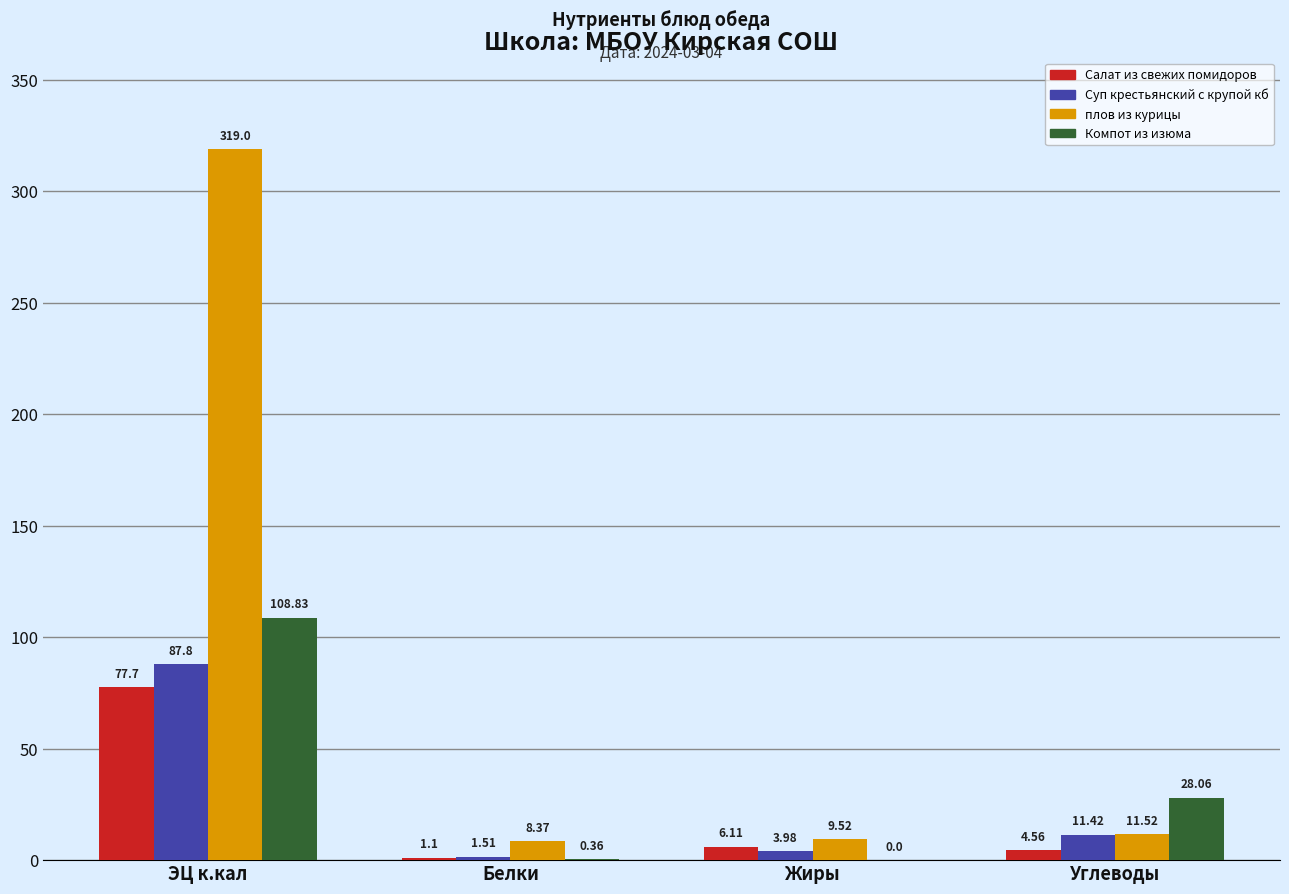

Which category has the highest value across all series?

ЭЦ к.кал